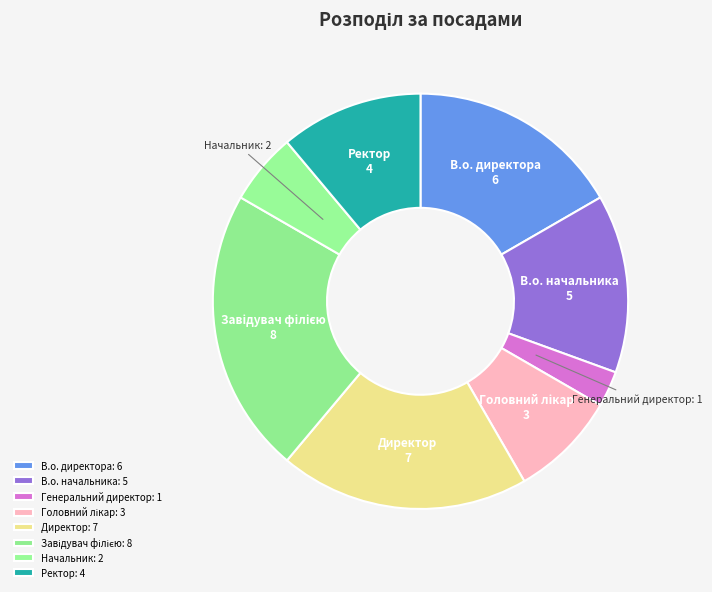

Combined, do Генеральний директор and В.о. директора account for over 50%?

No